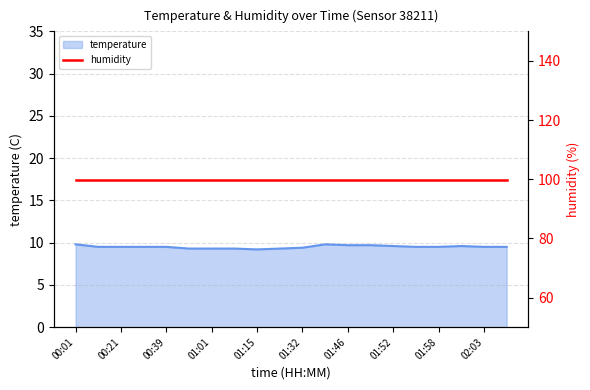

What is the smallest value displayed?

9.2